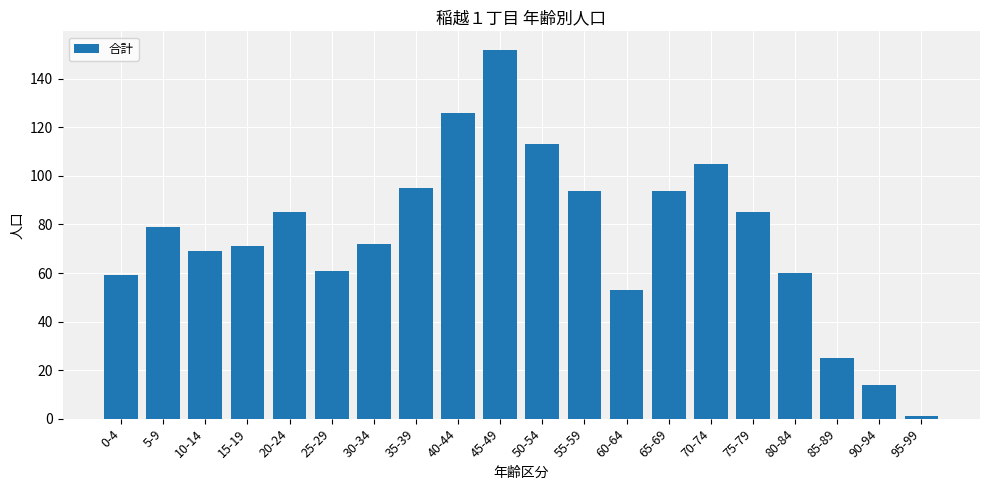

Approximately how many times larger is the value at 95-99 compared to 90-94?

0.1